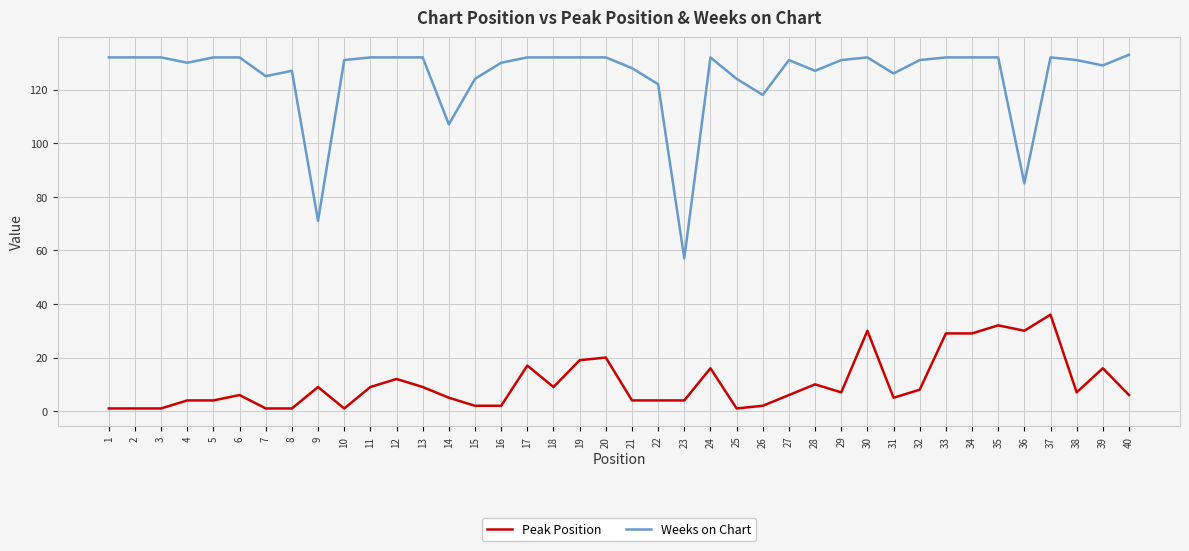

The Peak Position series shows 1 at 25. True or false?

True